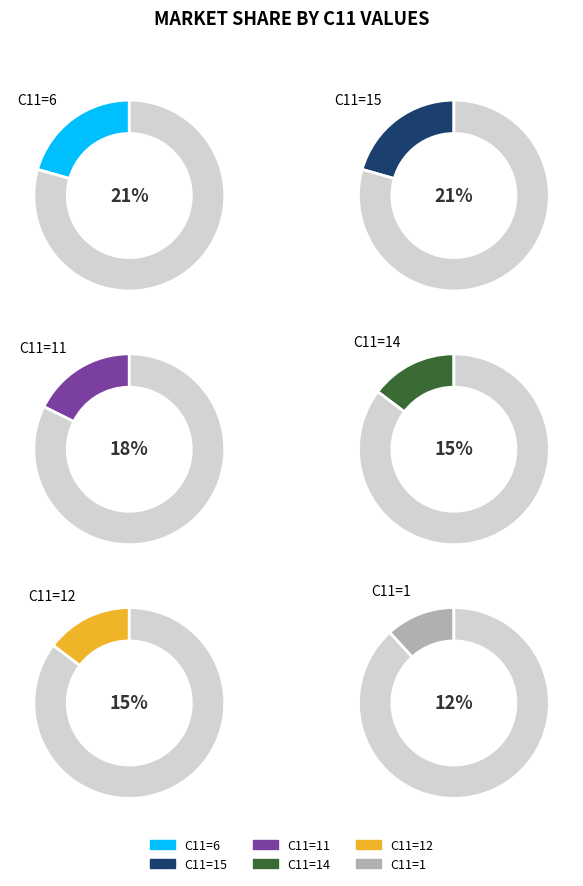

How many segments does this pie chart have?

6